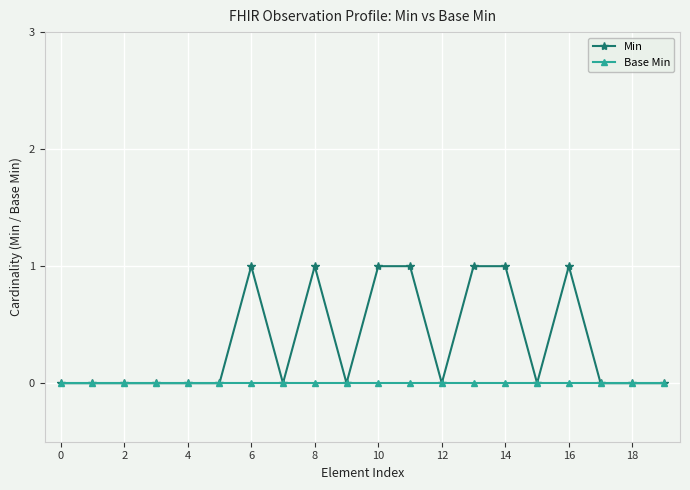

Reading right to left, transcribe all the data shown in this chart.

Min: 0	0	0	1	0	1	1	0	1	1	0	1	0	1	0	0	0	0	0	0
Base Min: 0	0	0	0	0	0	0	0	0	0	0	0	0	0	0	0	0	0	0	0